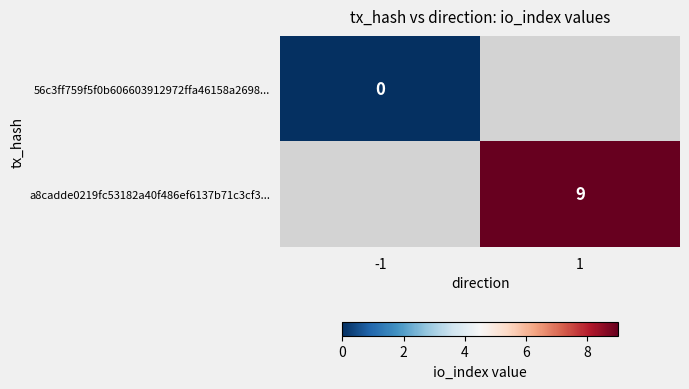

Is the value of 56c3ff759f5f0b606603912972ffa46158a2698... at -1 greater than the value of a8cadde0219fc53182a40f486ef6137b71c3cf3... at 1?

No